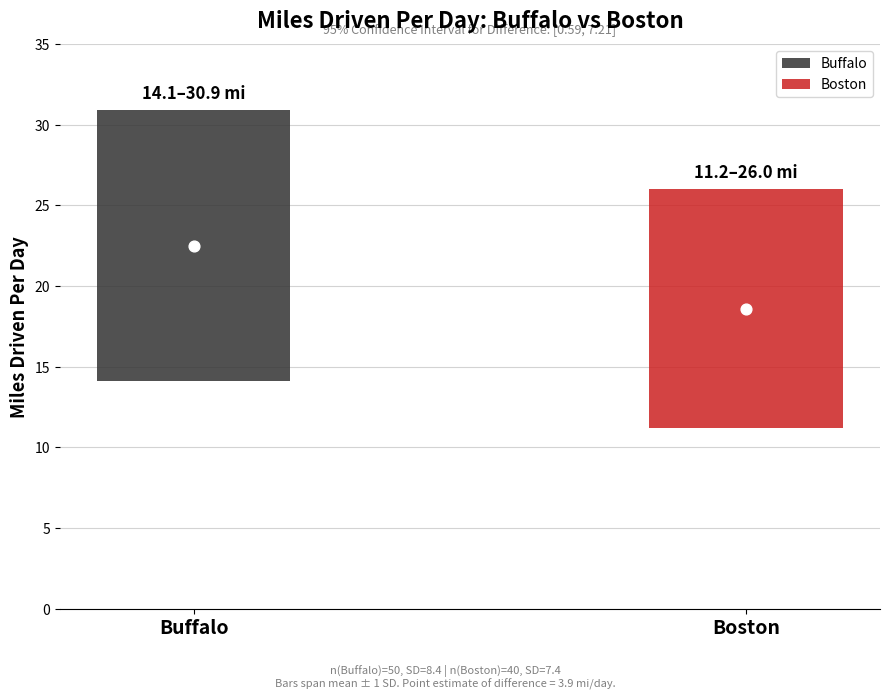

Between Buffalo and Boston, which is larger?

Buffalo